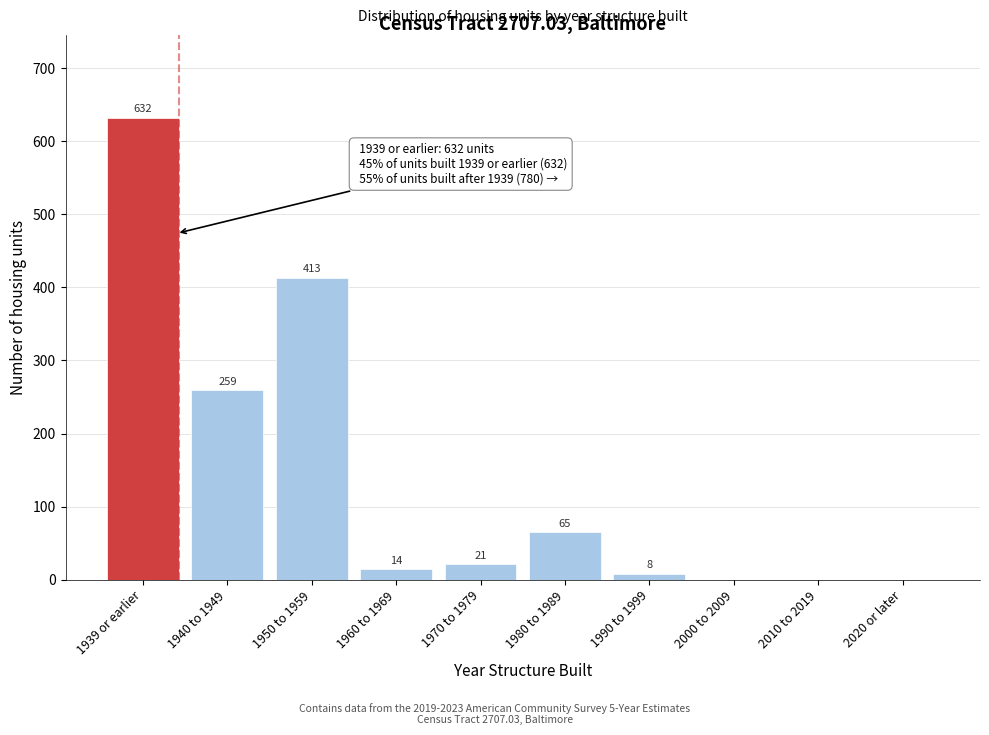

Reading right to left, extract all data points from this chart.

2020 or later=0	2010 to 2019=0	2000 to 2009=0	1990 to 1999=8	1980 to 1989=65	1970 to 1979=21	1960 to 1969=14	1950 to 1959=413	1940 to 1949=259	1939 or earlier=632